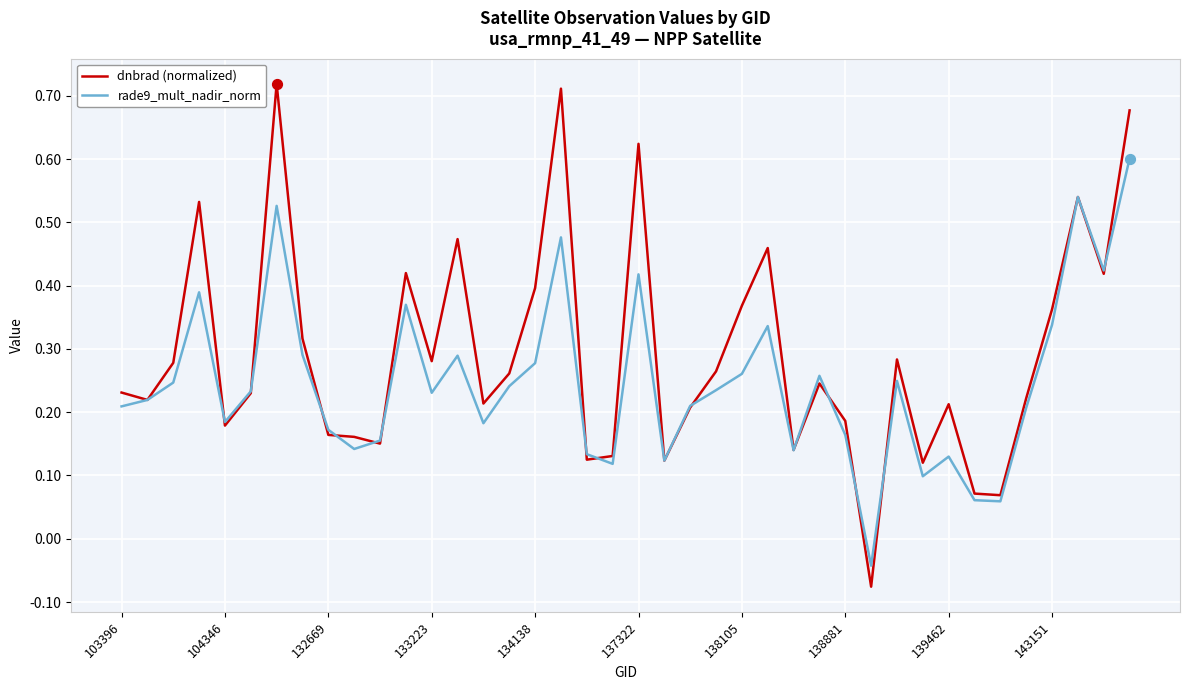

Which series has the largest range (max minus min)?

dnbrad (normalized)